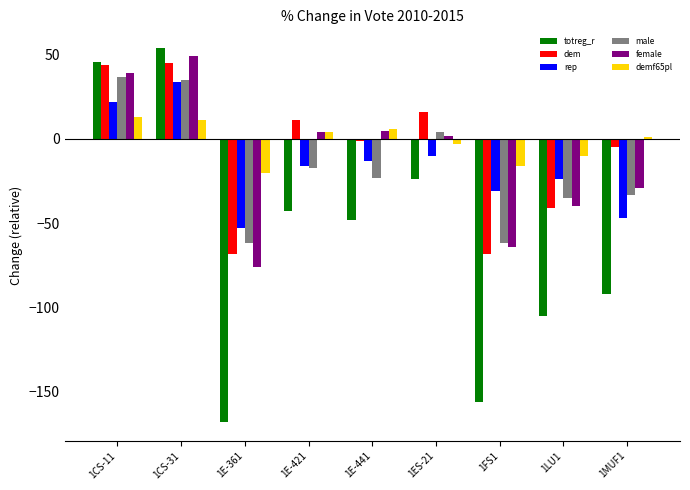

What is the sum of the dem values at 1FS1 and 1CS-11?

-24